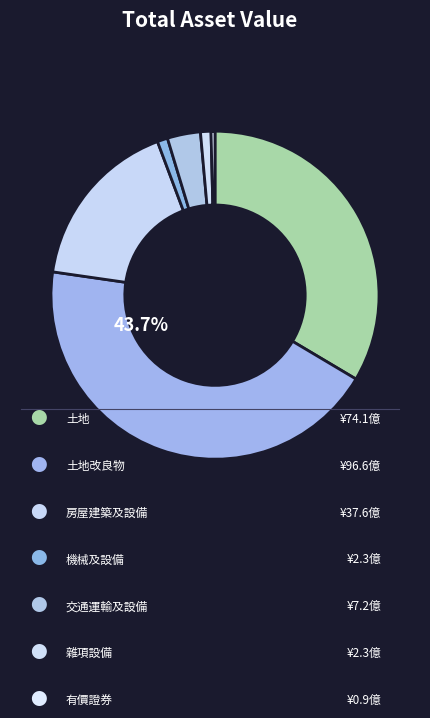

How many slices are in this pie chart?

7